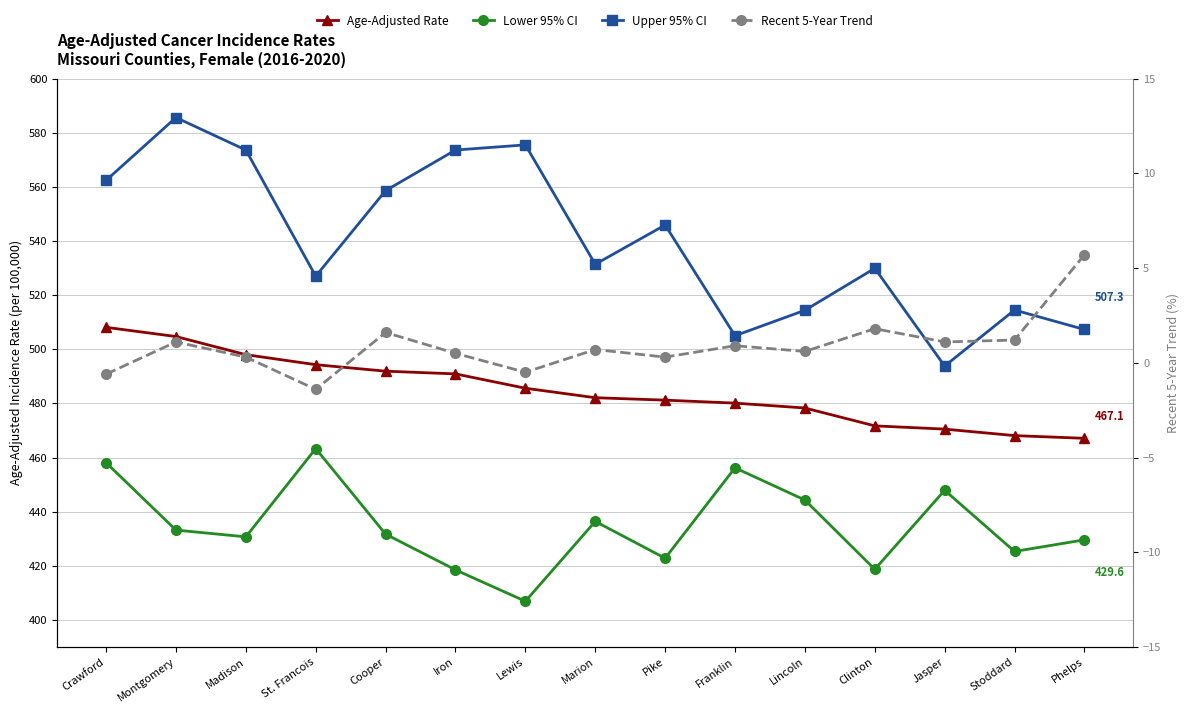

Which label corresponds to the smallest value in the chart?

St. Francois